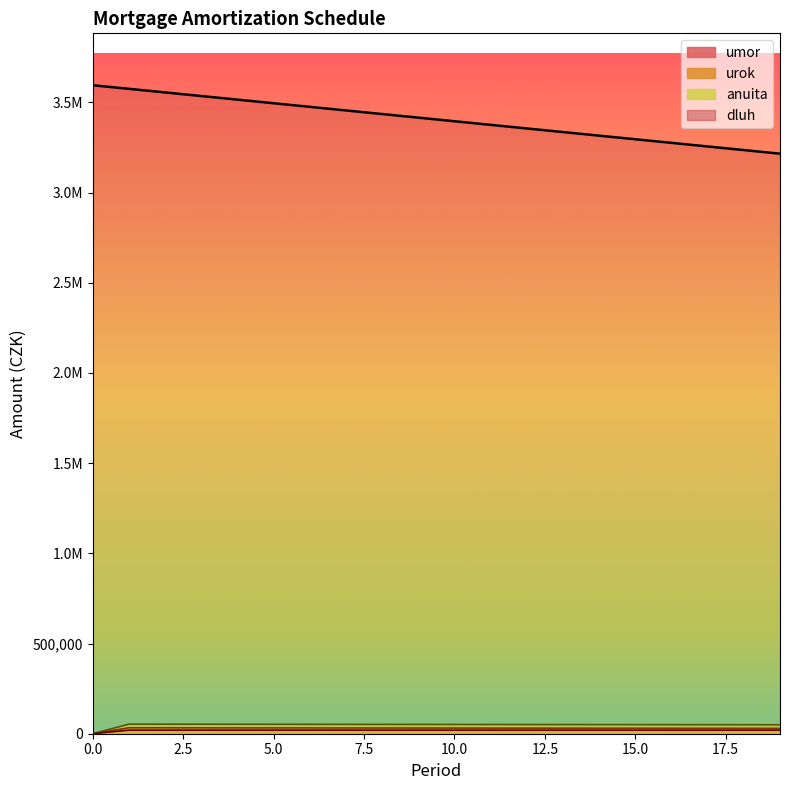

At 8, list the series in order from smallest to largest.

umor, urok, anuita, dluh